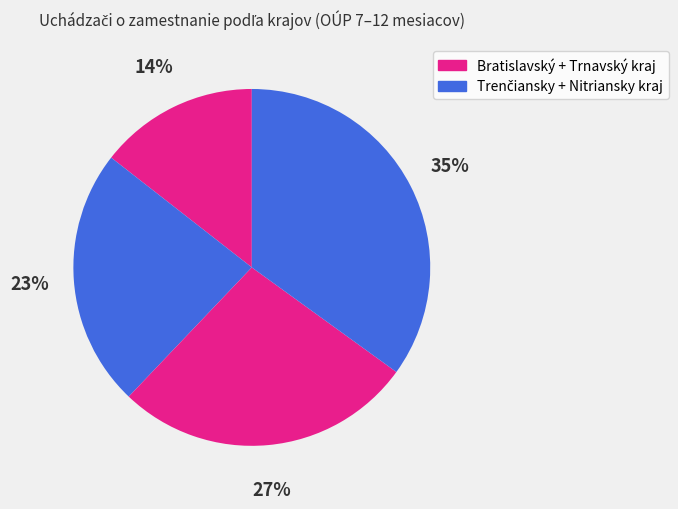

Count the number of slices in the pie.

4